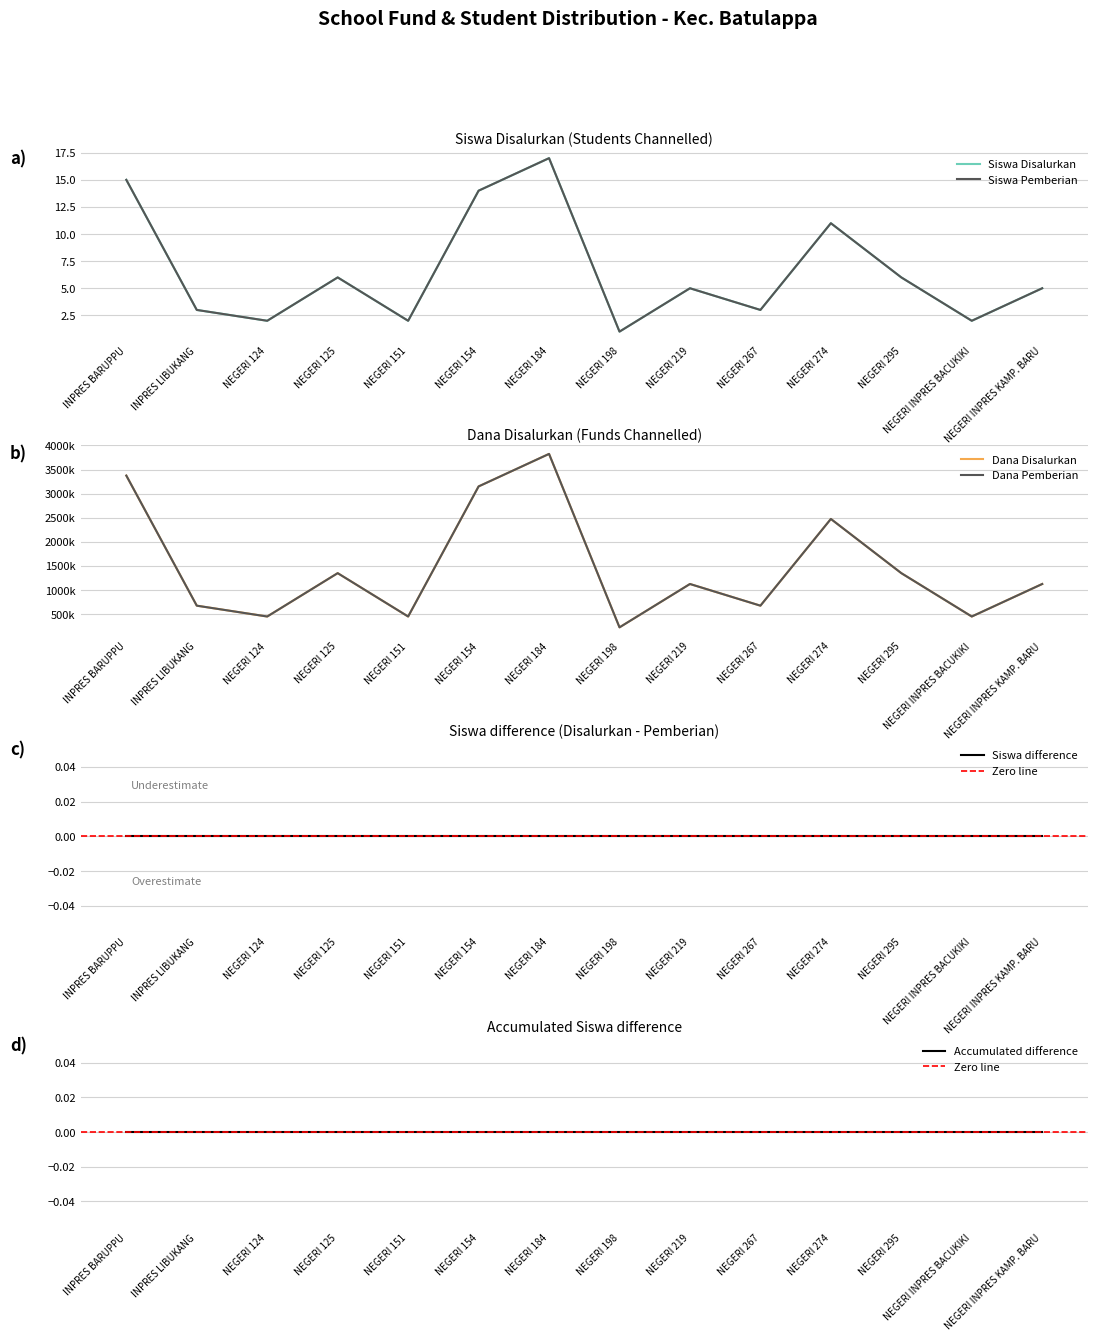

Which series changed the most between NEGERI 154 and NEGERI 267?

Dana Disalurkan